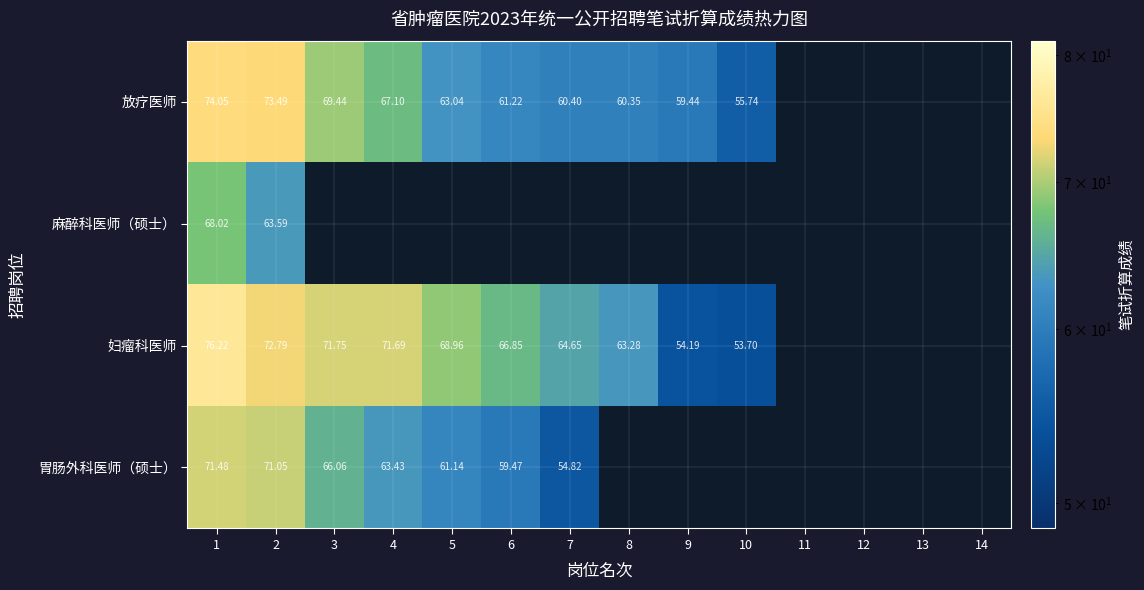

What is the greatest value displayed?

76.2